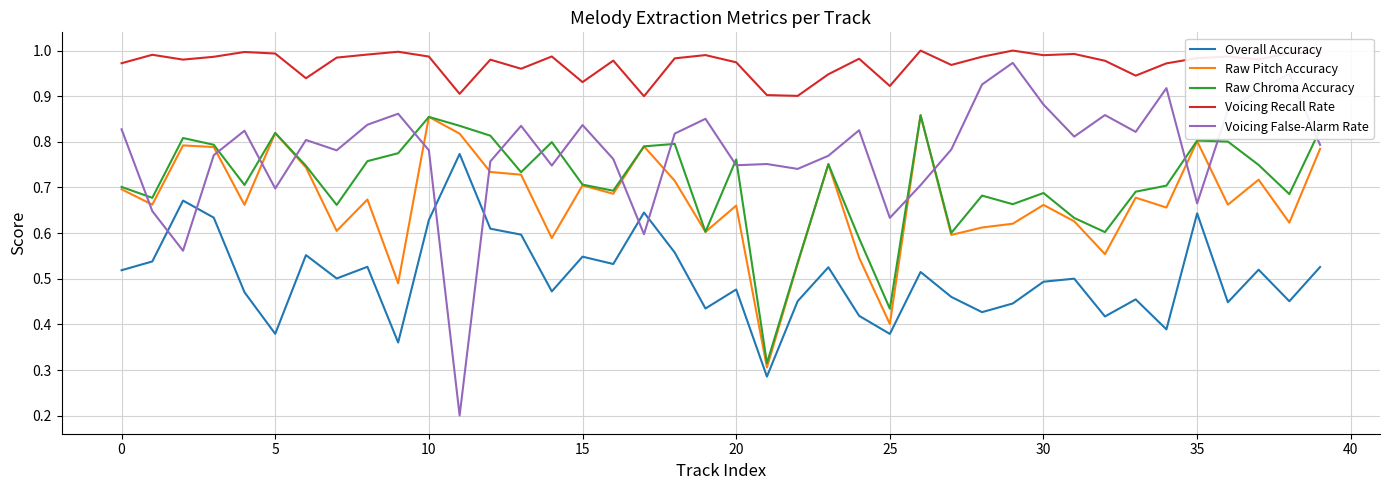

True or false: Voicing Recall Rate and Raw Pitch Accuracy cross at least once.

False